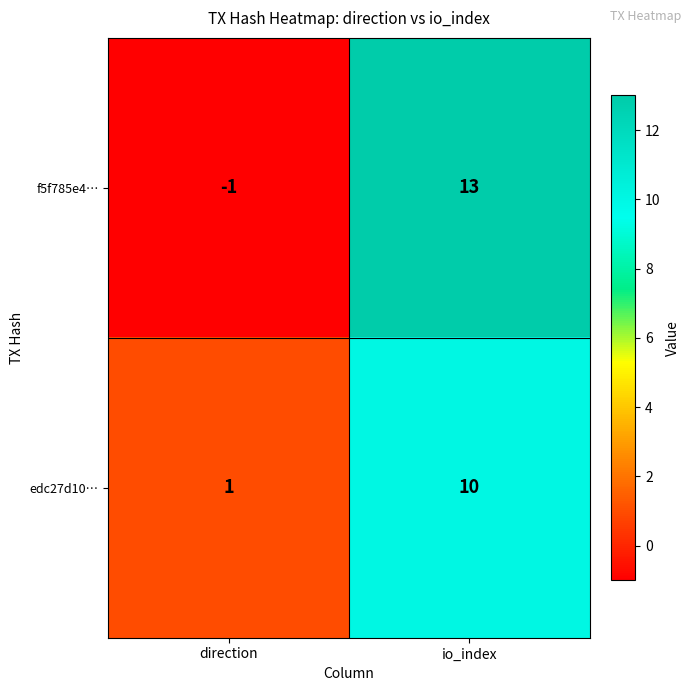

At how many categories does at least one series exceed 8?

1